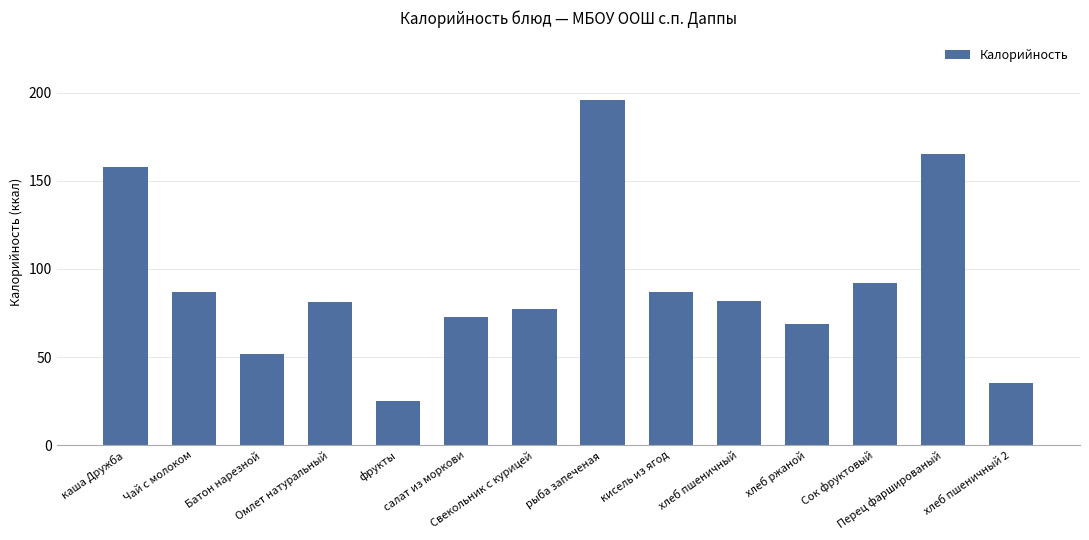

What is the change in value from каша Дружба to хлеб пшеничный 2?

-123